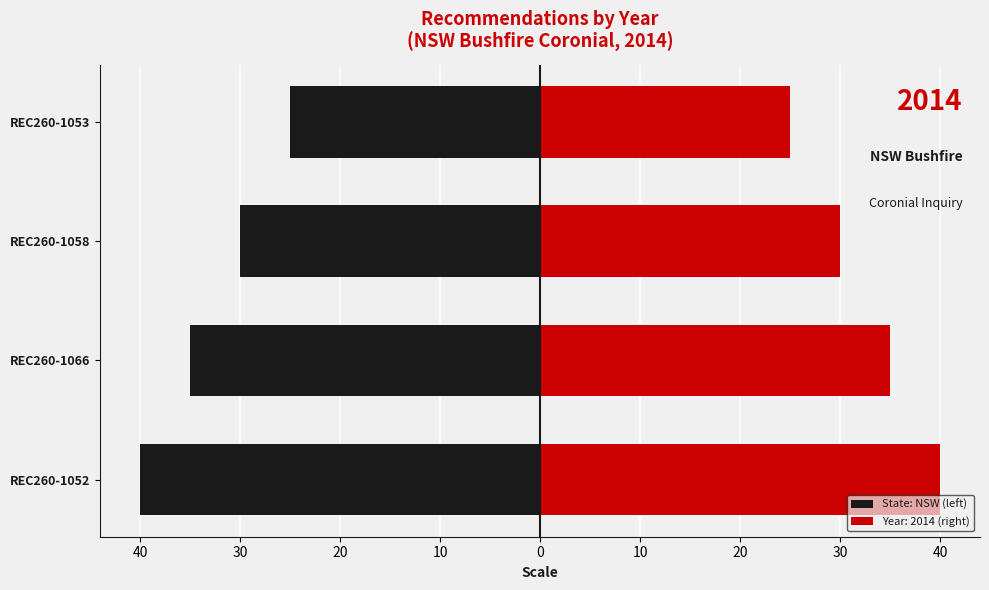

The value at REC260-1066 is -16. True or false?

False